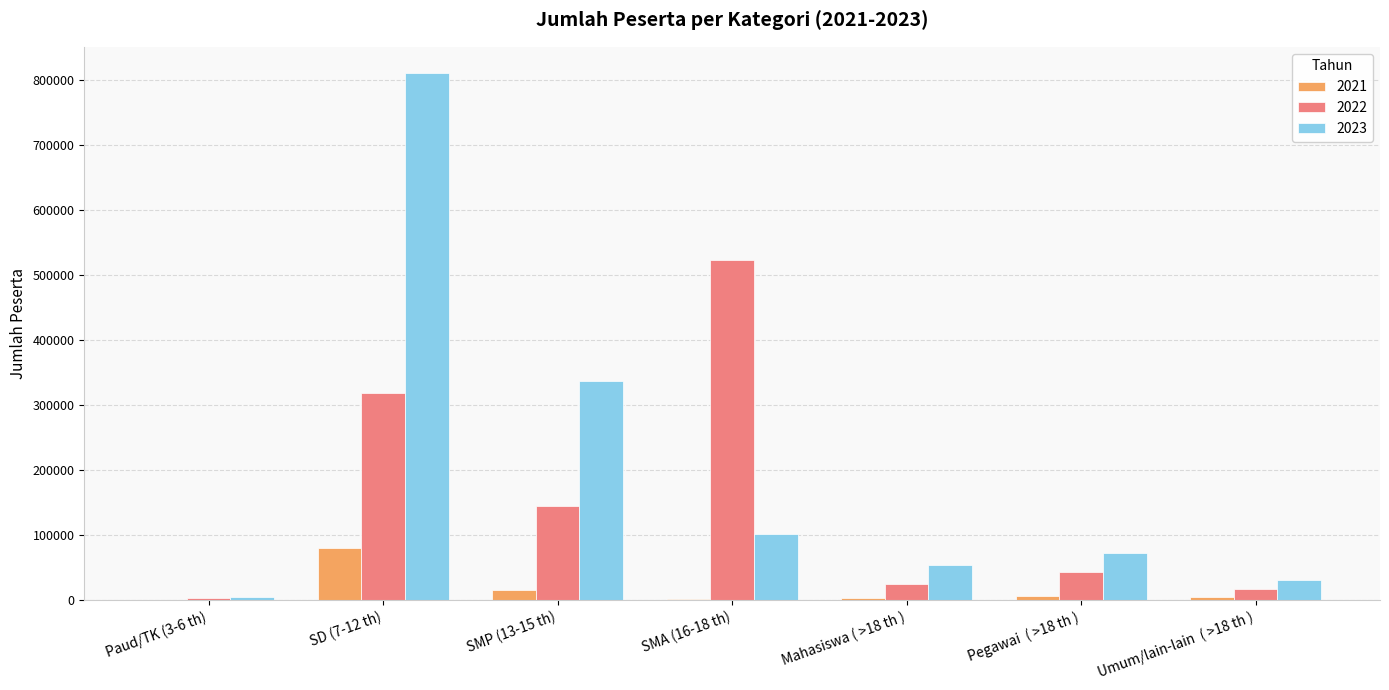

At which category is the sum across all series the highest?

SD (7-12 th)